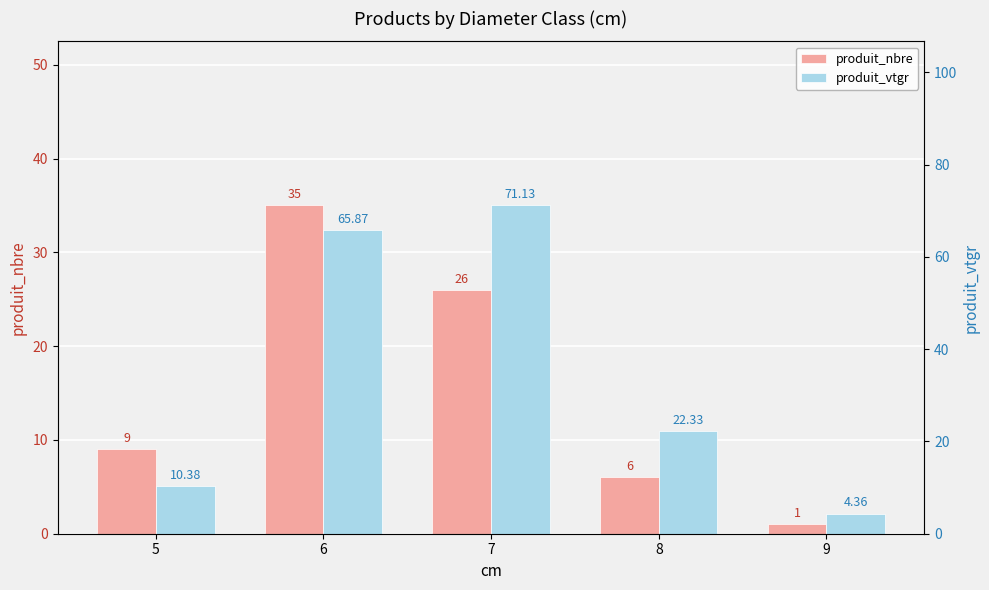

The value of produit_nbre at 6 is 7.2. True or false?

False